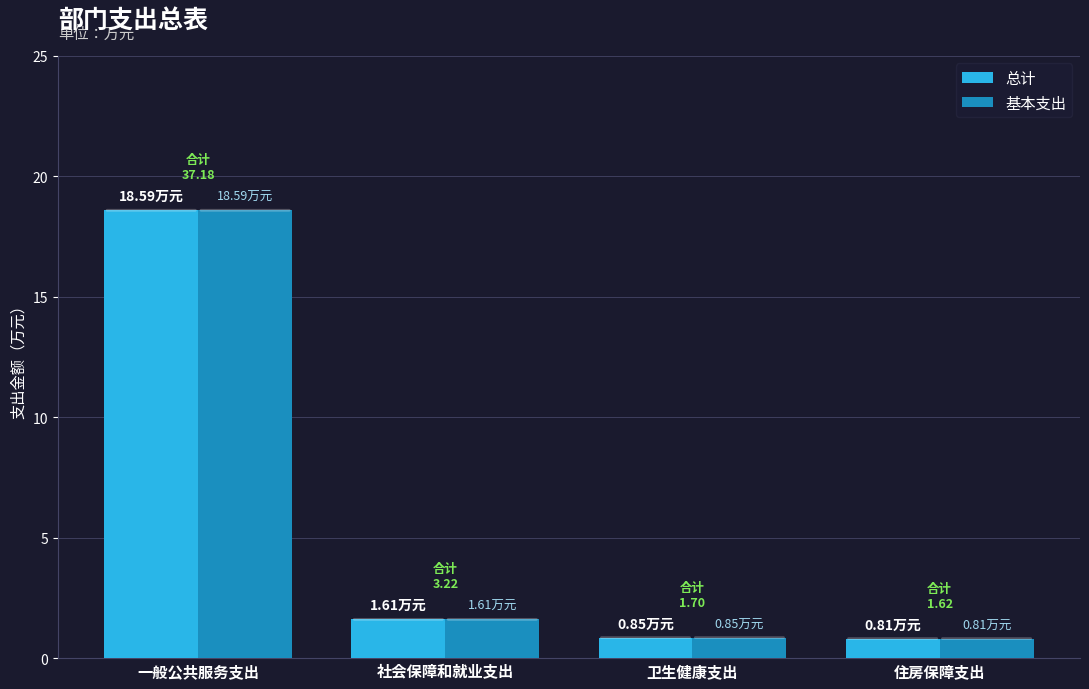

What is the average value of the 基本支出 series?

5.5